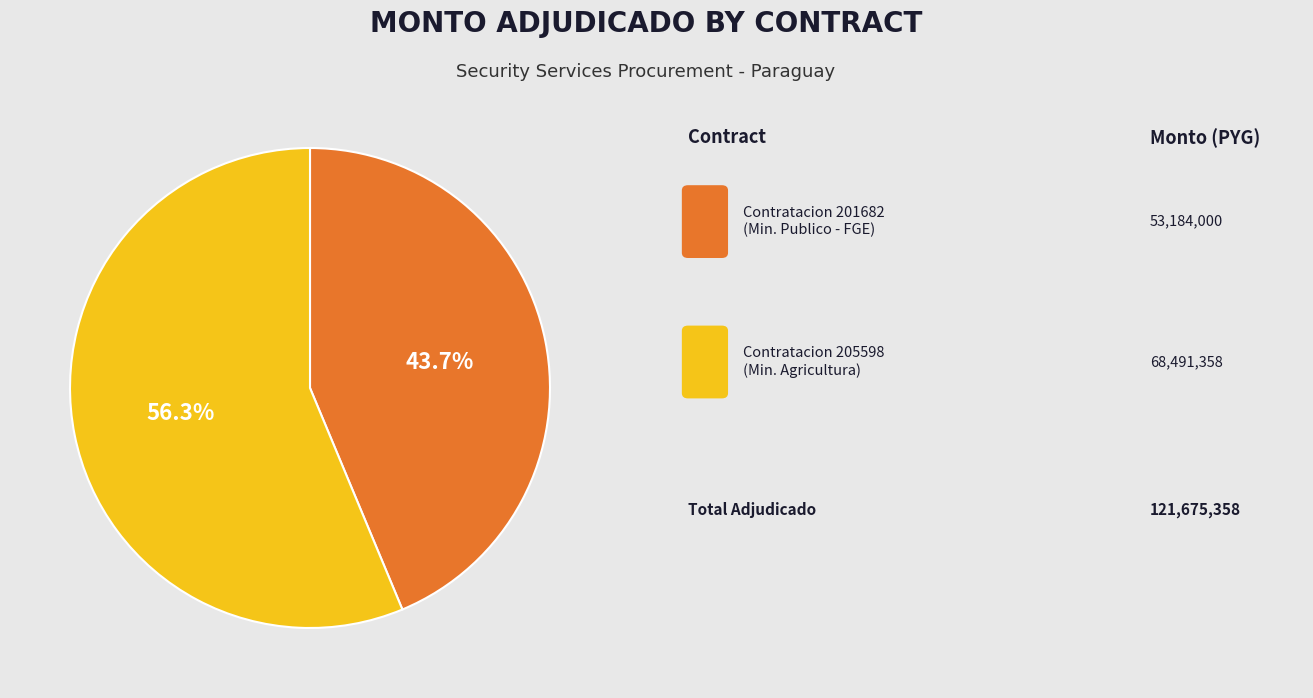

Is there any slice that represents more than half of the pie?

Yes